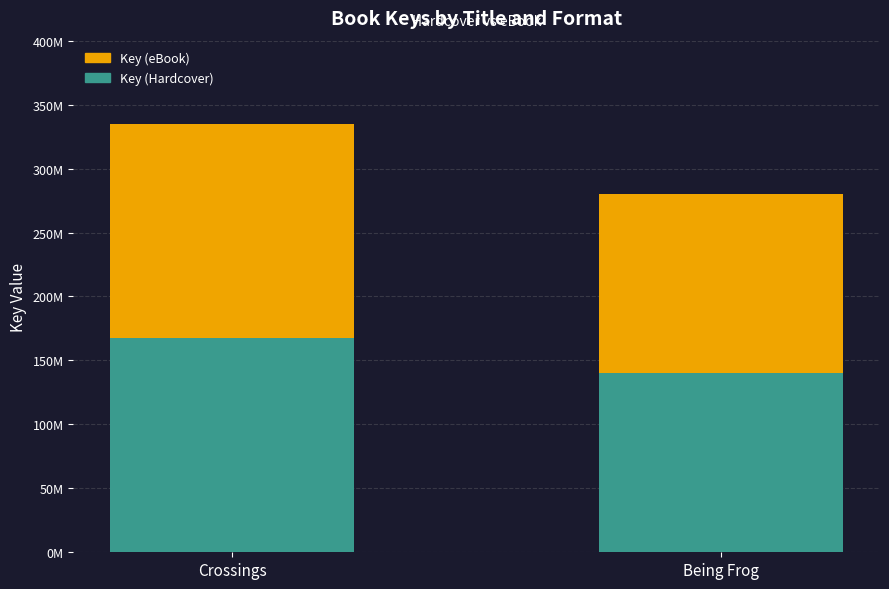

Does the chart contain any negative values?

No